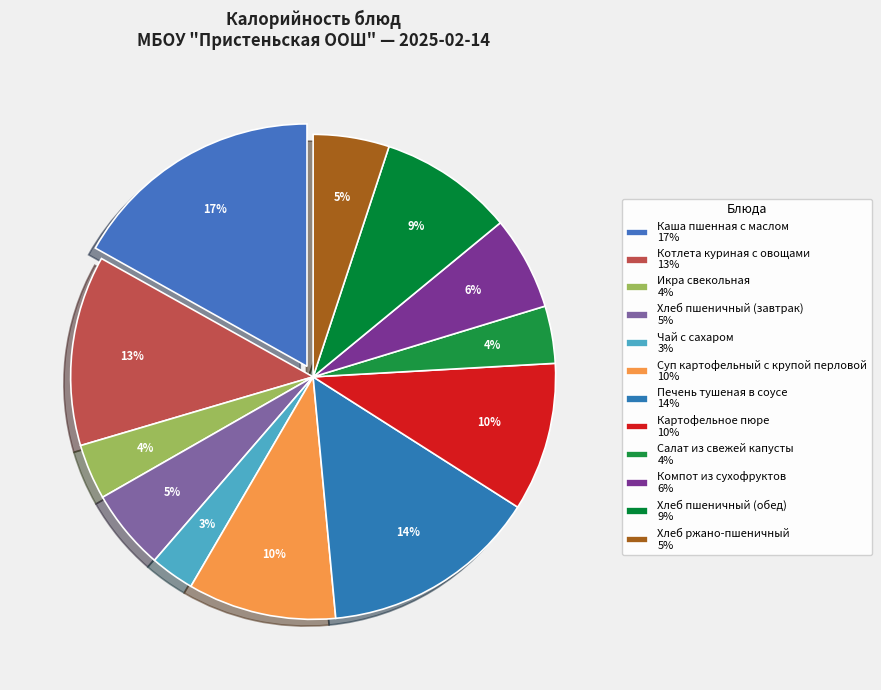

To the nearest percent, what is the difference between the largest and smallest slice percentages?

14%